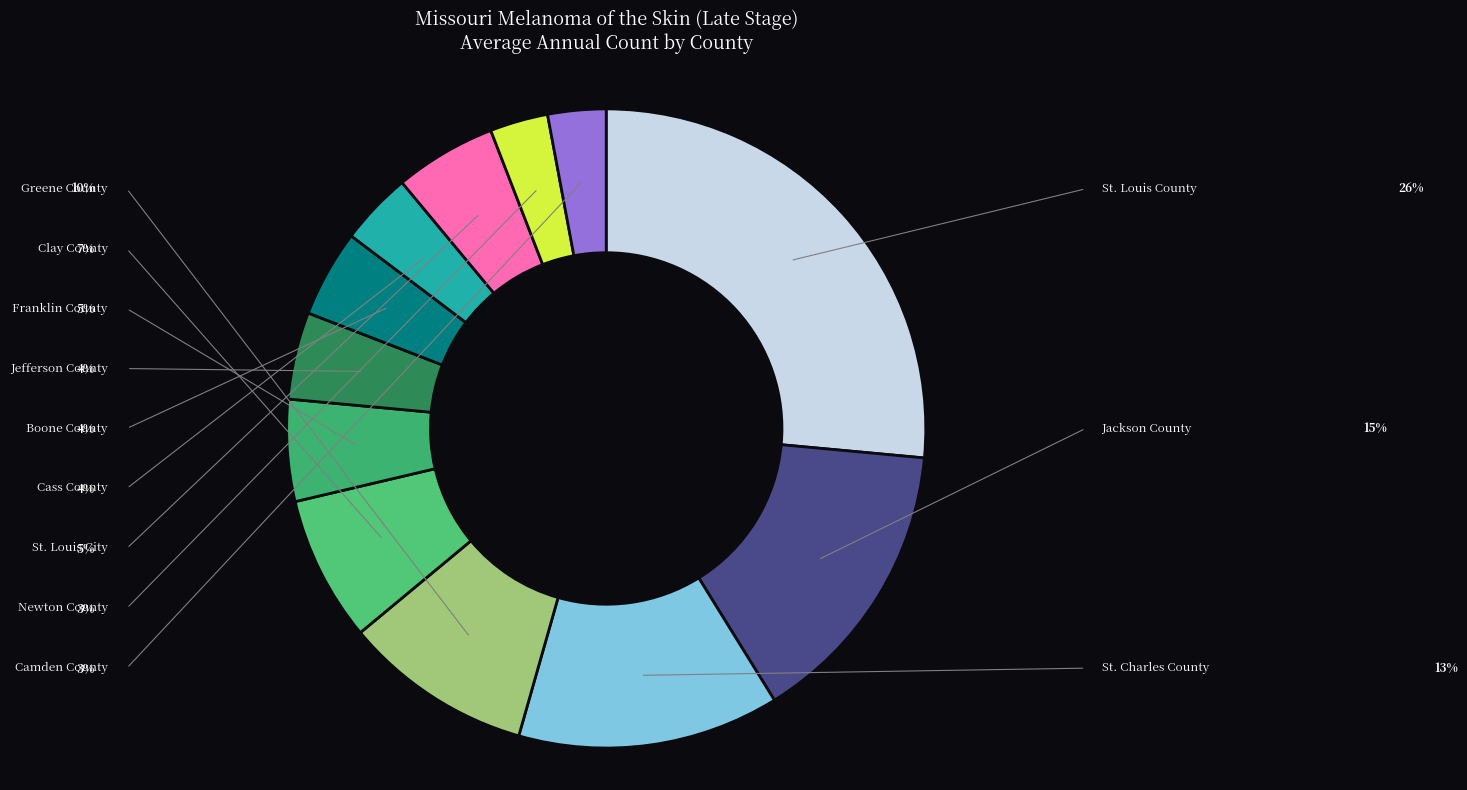

Count the number of slices in the pie.

12